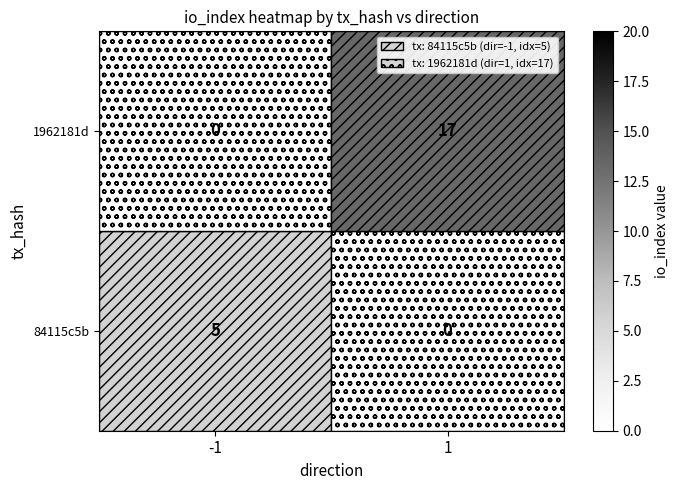

The 84115c5b series shows 0 at 1. True or false?

True